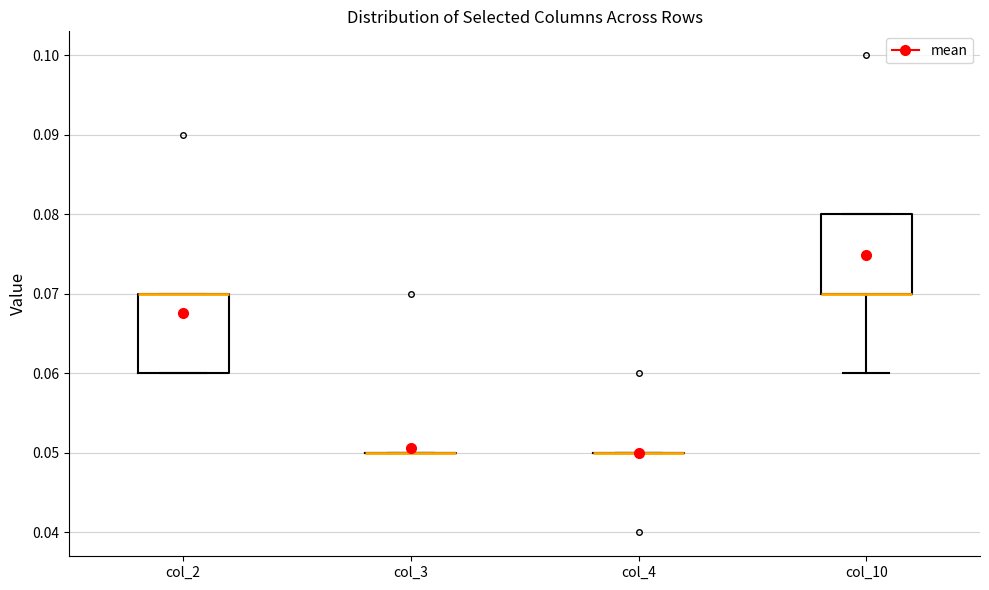

Reading left to right, read every box against the y-axis: the position of its median line, the range the box covers, and the ends of its whiskers. The values are not printed on the chart, so give them approximately, as read against the axis.

col_2: median 0.07 (drawn on the box's upper edge), box 0.06 to 0.07, whiskers 0.06 to 0.07
col_3: box collapsed to a line at 0.05, whiskers 0.05 to 0.05
col_4: box collapsed to a line at 0.05, whiskers 0.05 to 0.05
col_10: median 0.07 (drawn on the box's lower edge), box 0.07 to 0.08, whiskers 0.06 to 0.08